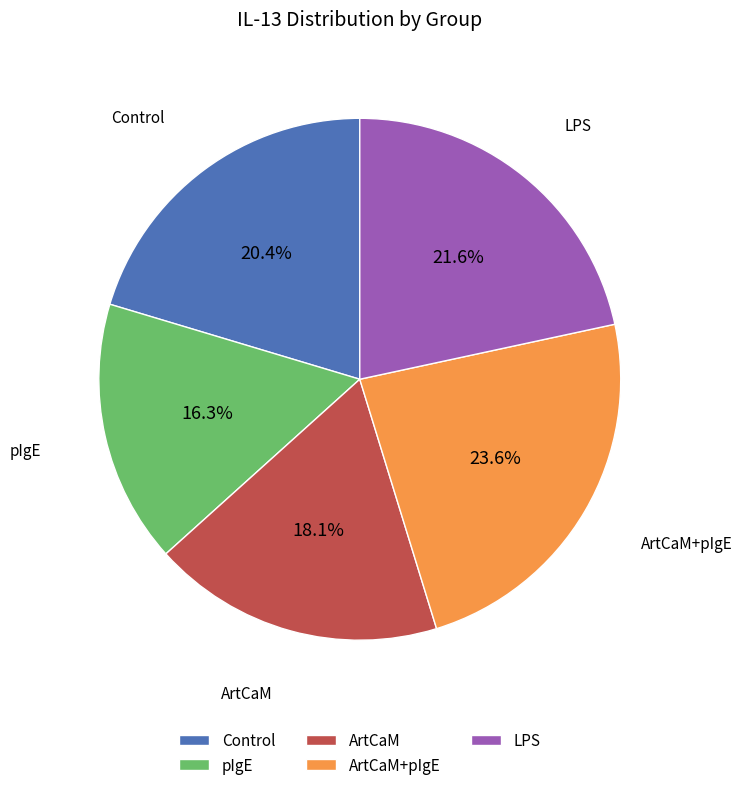

Combined, do LPS and Control account for over 50%?

No